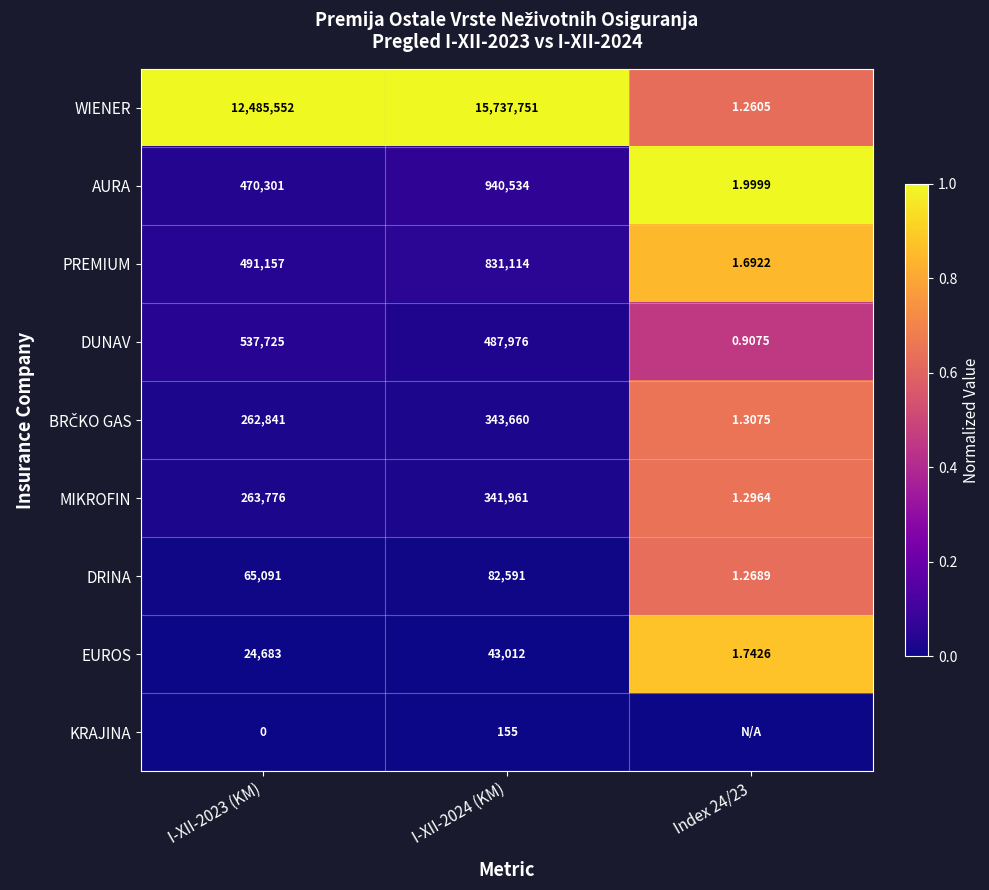

Is the value of DUNAV at Index 24/23 greater than the value of MIKROFIN at I-XII-2023 (KM)?

No